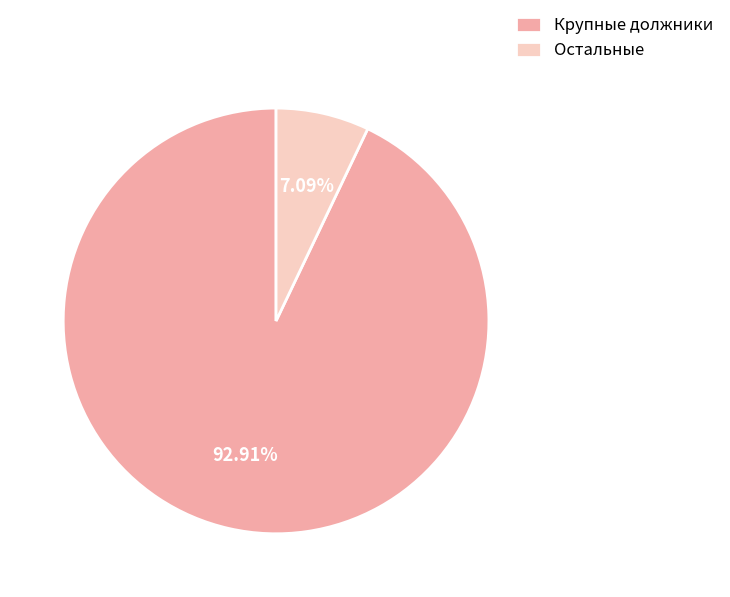

Rank the categories by value from lowest to highest.

Остальные, Крупные должники